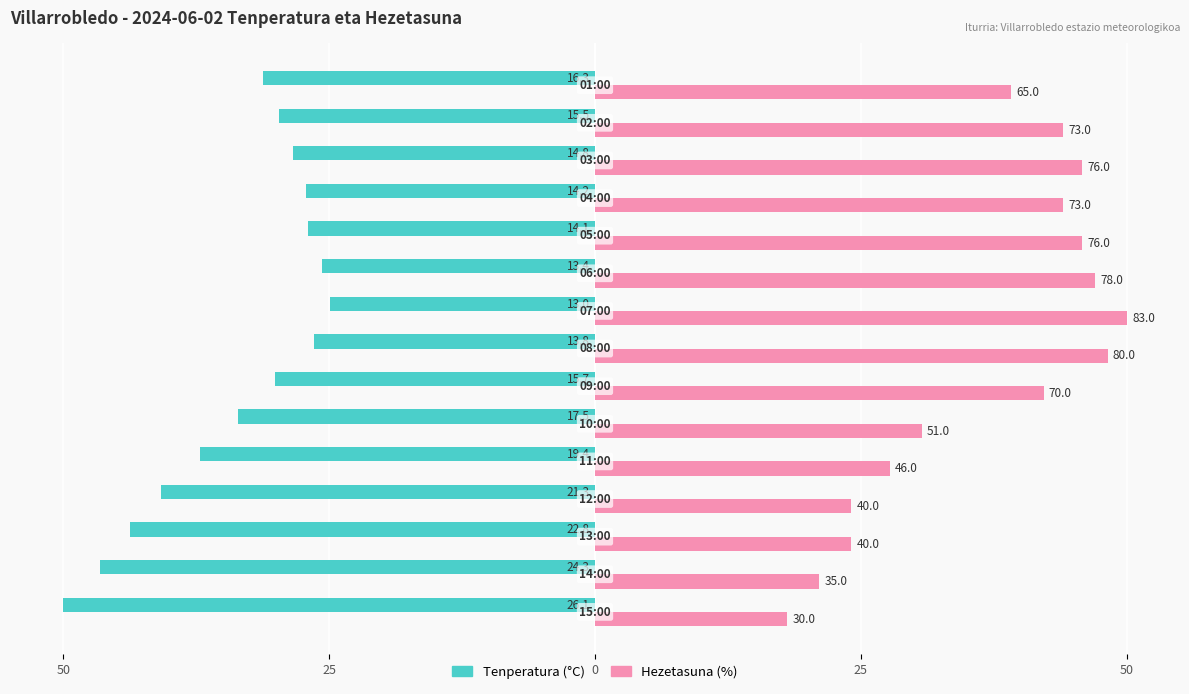

What are all the series names shown in the legend?

Tenperatura (°C), Hezetasuna (%)